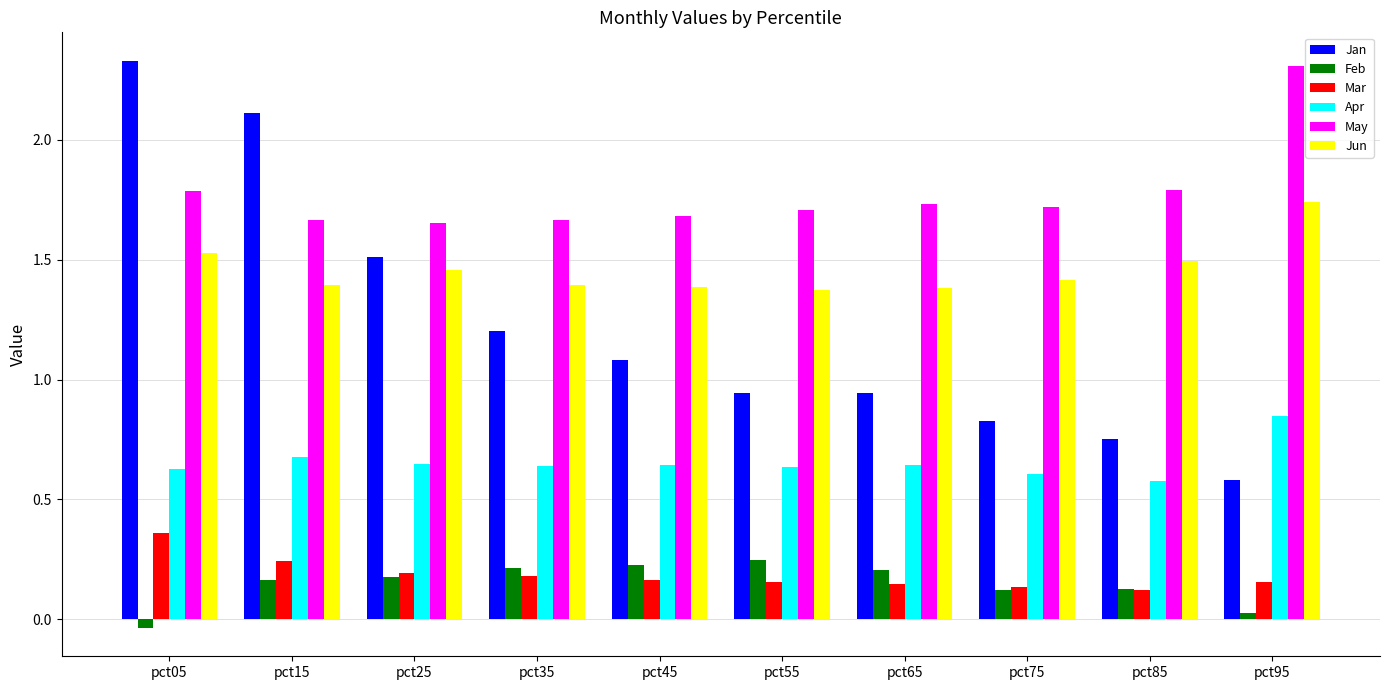

How many bars are there in each group?

6